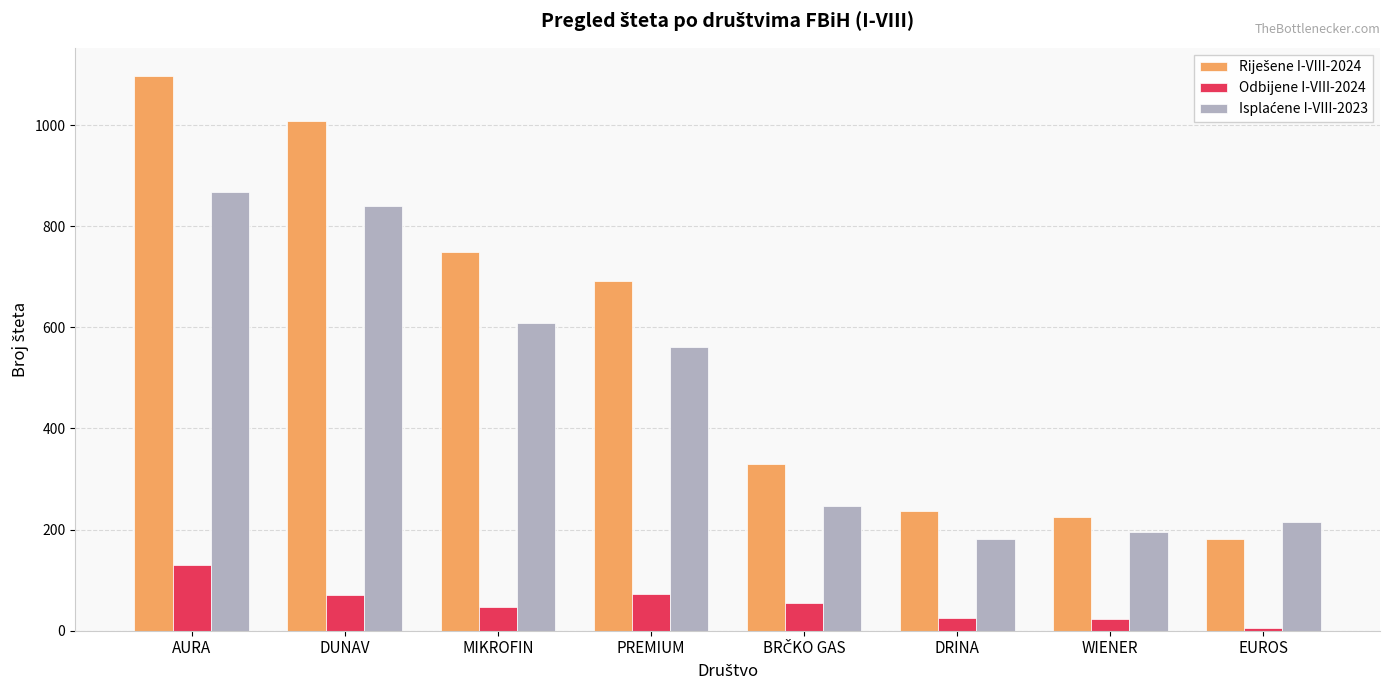

At which category is the sum across all series the highest?

AURA